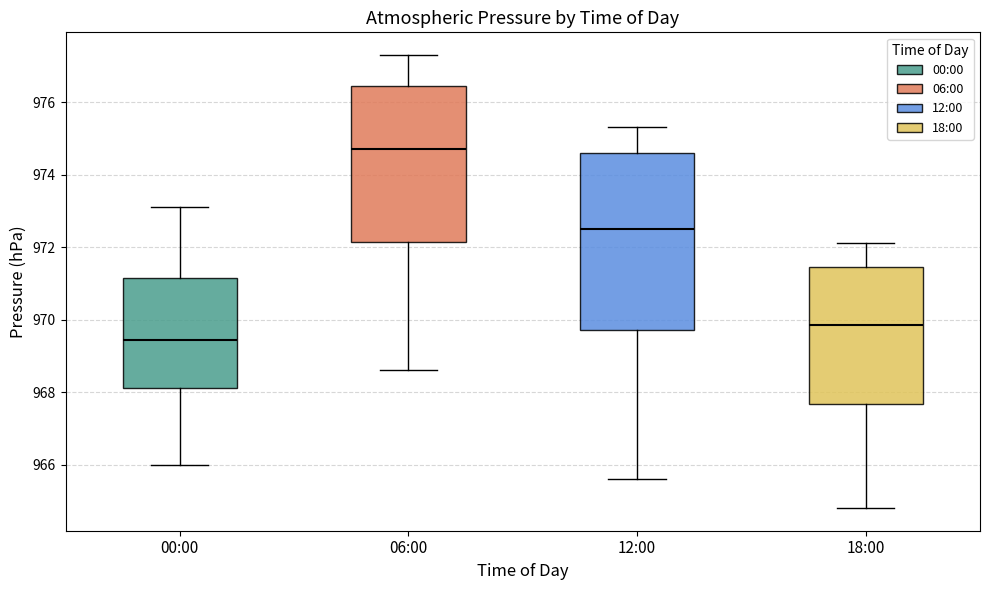

Where does the lower whisker of the box for 12:00 end on the y-axis? The values are not printed on the chart, so give them approximately, as read against the axis.

965.6